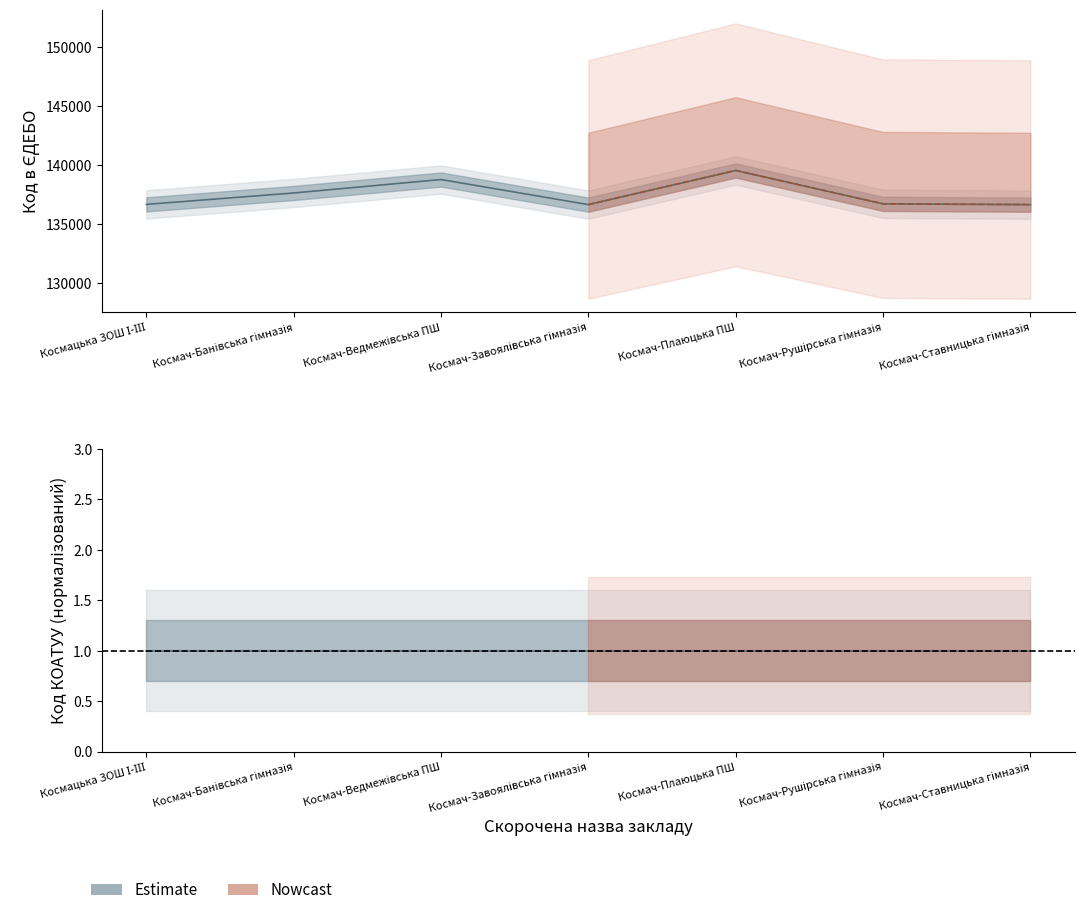

Reading left to right, what are all the values shown in this chart?

136669	137636	138774	136650	139542	136716	136649